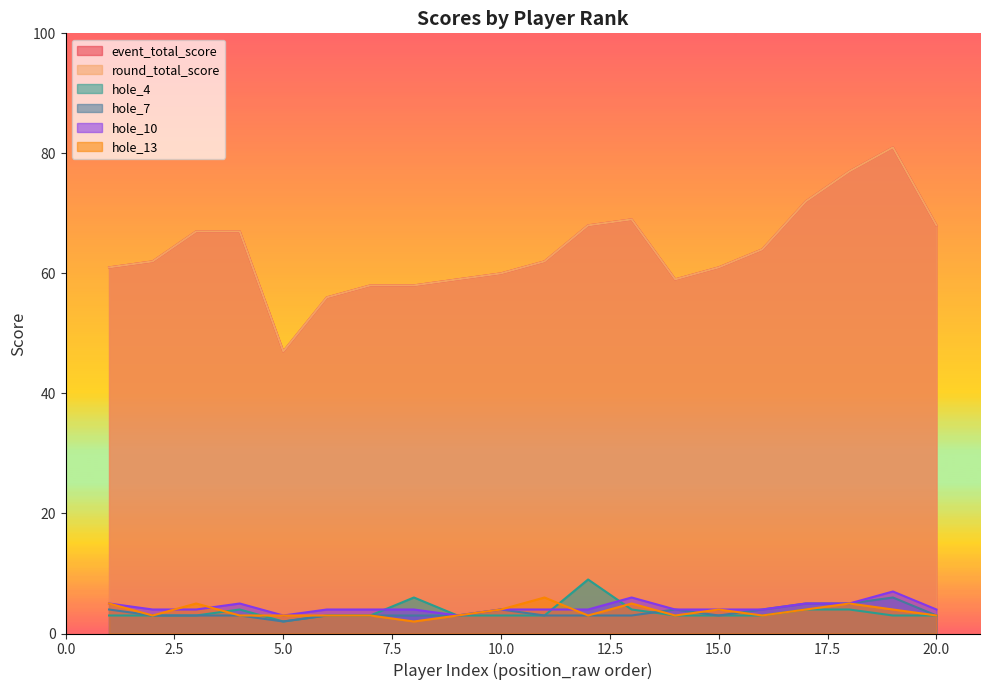

Which series changed the most between 2 and 2?

event_total_score